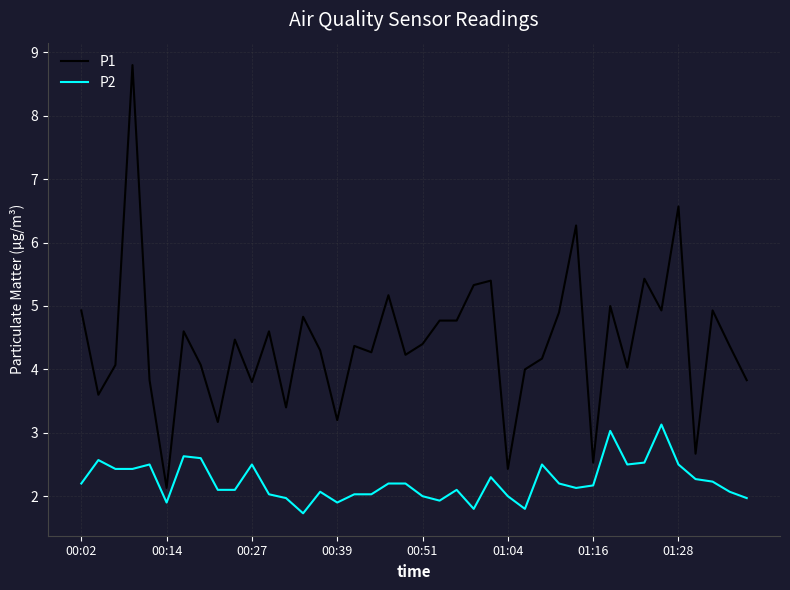

True or false: P2 and P1 cross at least once.

False